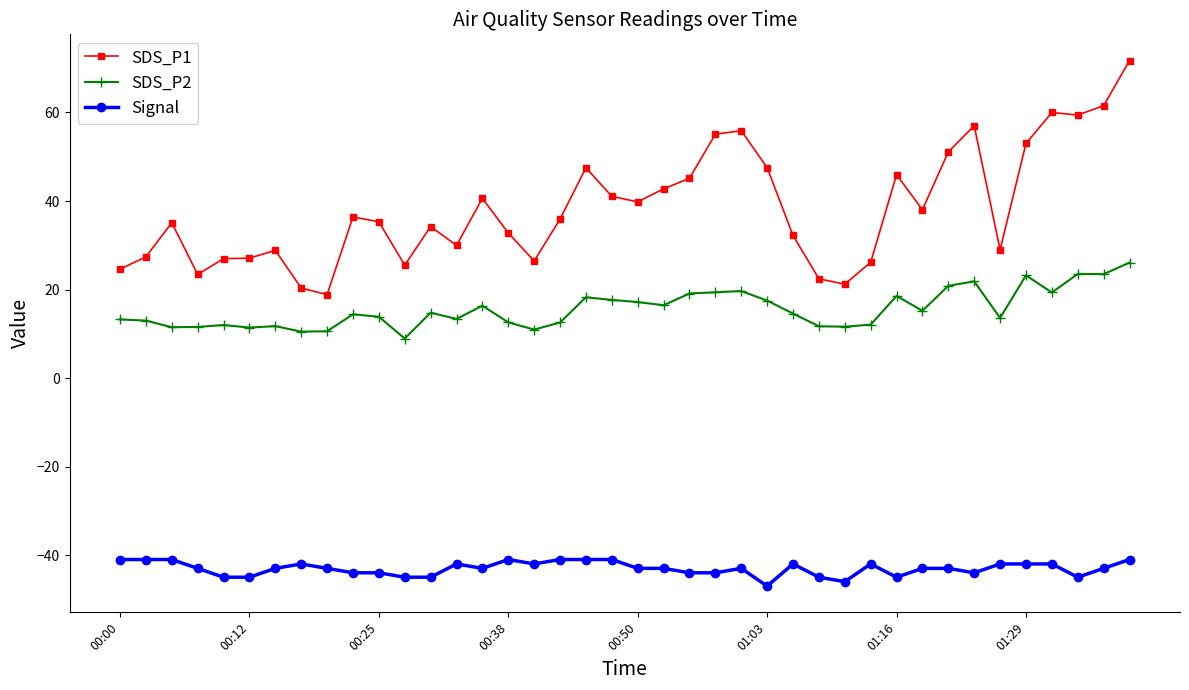

True or false: SDS_P2 has more than 1 points higher than both neighbors.

True